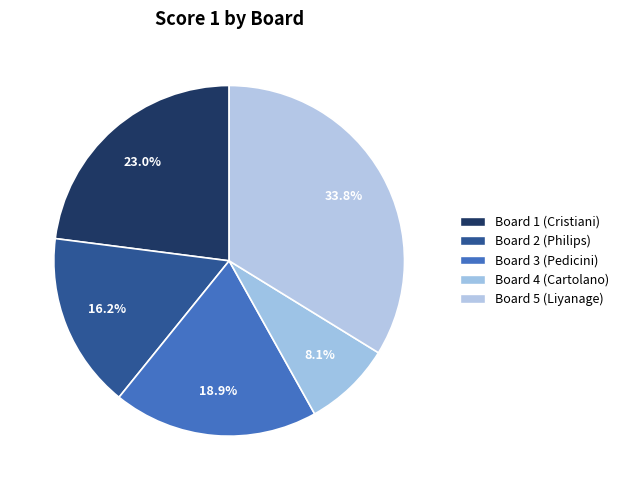

What portion of the pie excludes Board 1 (Cristiani)?

77.0%